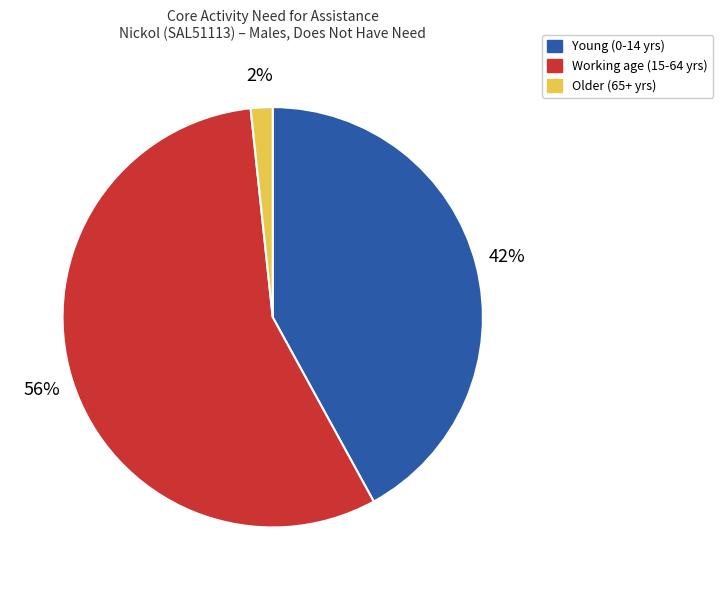

How many segments does this pie chart have?

3